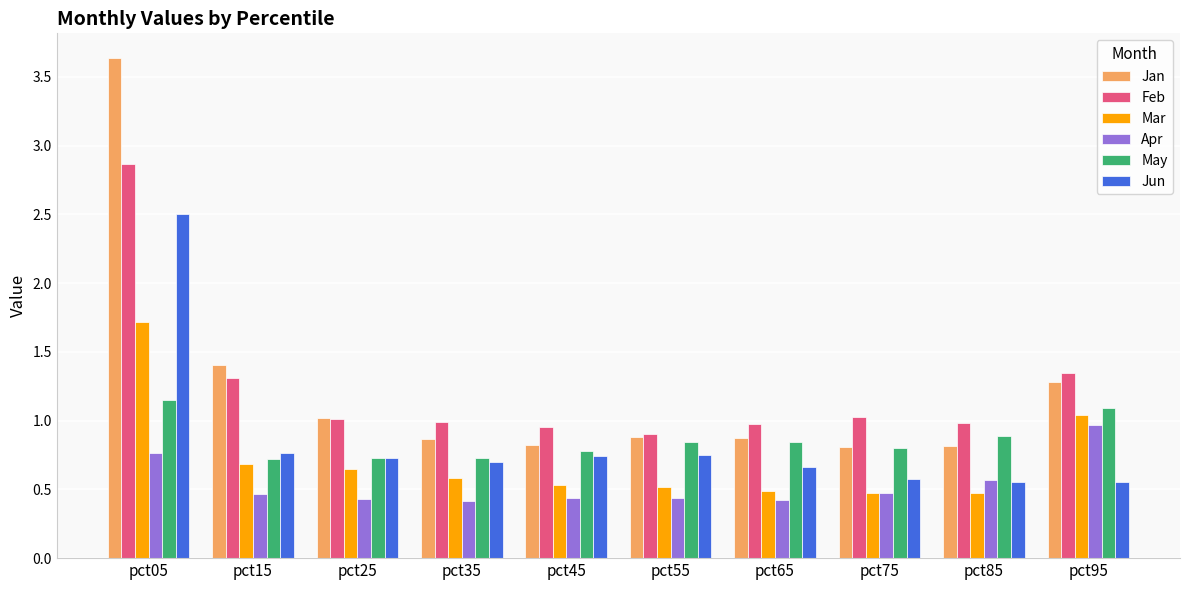

What is the spread (max minus min) of values at pct45?

0.5